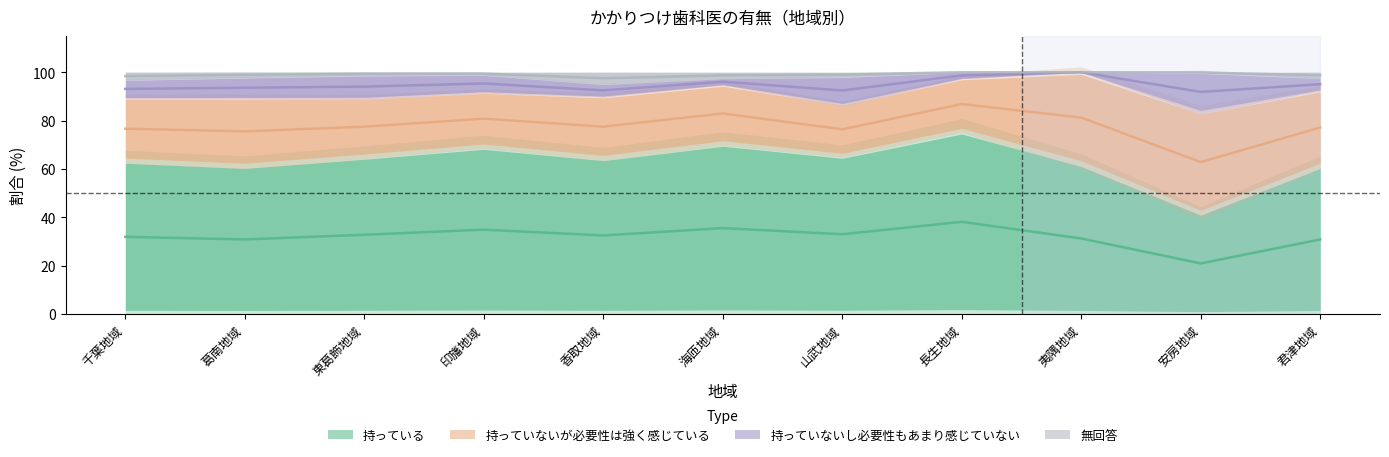

At which label is 持っている closest to 29?

葛南地域